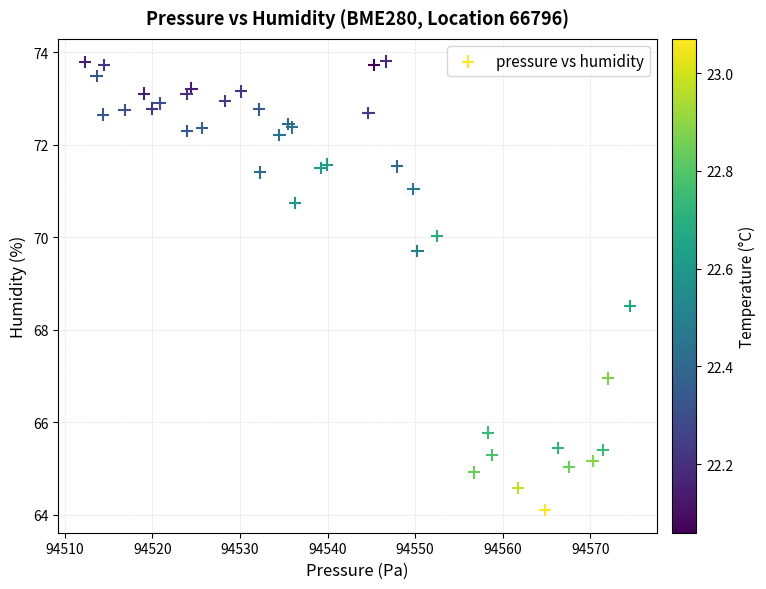

What Y value in the scatter plot is closest to 68?

68.5